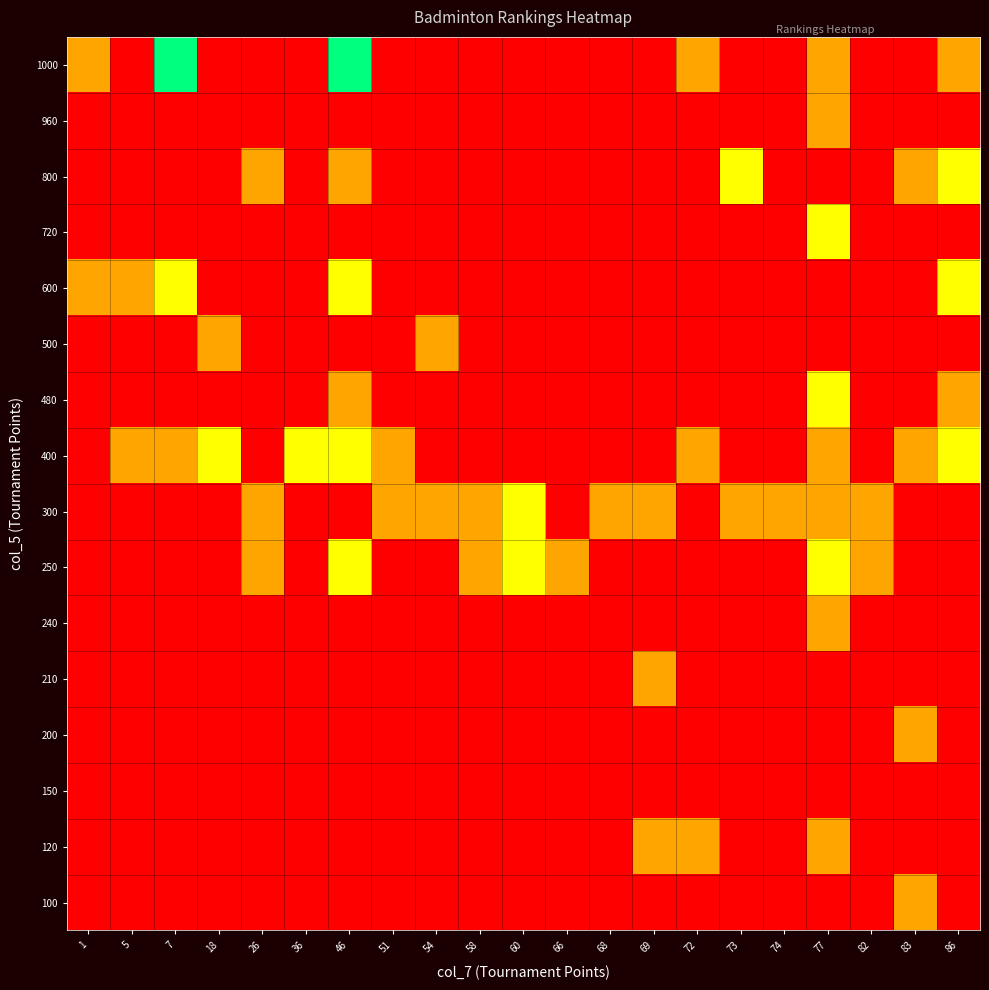

Reading left to right, list all the values displayed in this chart.

1000: 1=1	5=0	7=3	18=0	26=0	36=0	46=3	51=0	54=0	58=0	60=0	66=0	68=0	69=0	72=1	73=0	74=0	77=1	82=0	83=0	86=1
960: 1=0	5=0	7=0	18=0	26=0	36=0	46=0	51=0	54=0	58=0	60=0	66=0	68=0	69=0	72=0	73=0	74=0	77=1	82=0	83=0	86=0
800: 1=0	5=0	7=0	18=0	26=1	36=0	46=1	51=0	54=0	58=0	60=0	66=0	68=0	69=0	72=0	73=2	74=0	77=0	82=0	83=1	86=2
720: 1=0	5=0	7=0	18=0	26=0	36=0	46=0	51=0	54=0	58=0	60=0	66=0	68=0	69=0	72=0	73=0	74=0	77=2	82=0	83=0	86=0
600: 1=1	5=1	7=2	18=0	26=0	36=0	46=2	51=0	54=0	58=0	60=0	66=0	68=0	69=0	72=0	73=0	74=0	77=0	82=0	83=0	86=2
500: 1=0	5=0	7=0	18=1	26=0	36=0	46=0	51=0	54=1	58=0	60=0	66=0	68=0	69=0	72=0	73=0	74=0	77=0	82=0	83=0	86=0
480: 1=0	5=0	7=0	18=0	26=0	36=0	46=1	51=0	54=0	58=0	60=0	66=0	68=0	69=0	72=0	73=0	74=0	77=2	82=0	83=0	86=1
400: 1=0	5=1	7=1	18=2	26=0	36=2	46=2	51=1	54=0	58=0	60=0	66=0	68=0	69=0	72=1	73=0	74=0	77=1	82=0	83=1	86=2
300: 1=0	5=0	7=0	18=0	26=1	36=0	46=0	51=1	54=1	58=1	60=2	66=0	68=1	69=1	72=0	73=1	74=1	77=1	82=1	83=0	86=0
250: 1=0	5=0	7=0	18=0	26=1	36=0	46=2	51=0	54=0	58=1	60=2	66=1	68=0	69=0	72=0	73=0	74=0	77=2	82=1	83=0	86=0
240: 1=0	5=0	7=0	18=0	26=0	36=0	46=0	51=0	54=0	58=0	60=0	66=0	68=0	69=0	72=0	73=0	74=0	77=1	82=0	83=0	86=0
210: 1=0	5=0	7=0	18=0	26=0	36=0	46=0	51=0	54=0	58=0	60=0	66=0	68=0	69=1	72=0	73=0	74=0	77=0	82=0	83=0	86=0
200: 1=0	5=0	7=0	18=0	26=0	36=0	46=0	51=0	54=0	58=0	60=0	66=0	68=0	69=0	72=0	73=0	74=0	77=0	82=0	83=1	86=0
150: 1=0	5=0	7=0	18=0	26=0	36=0	46=0	51=0	54=0	58=0	60=0	66=0	68=0	69=0	72=0	73=0	74=0	77=0	82=0	83=0	86=0
120: 1=0	5=0	7=0	18=0	26=0	36=0	46=0	51=0	54=0	58=0	60=0	66=0	68=0	69=1	72=1	73=0	74=0	77=1	82=0	83=0	86=0
100: 1=0	5=0	7=0	18=0	26=0	36=0	46=0	51=0	54=0	58=0	60=0	66=0	68=0	69=0	72=0	73=0	74=0	77=0	82=0	83=1	86=0